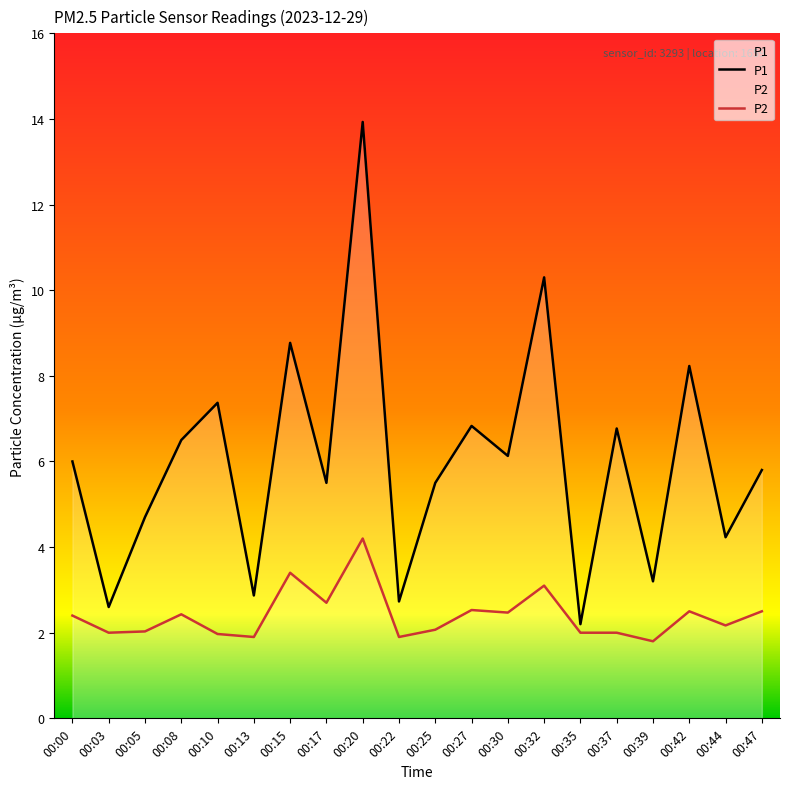

Which label corresponds to the smallest value in the chart?

00:39